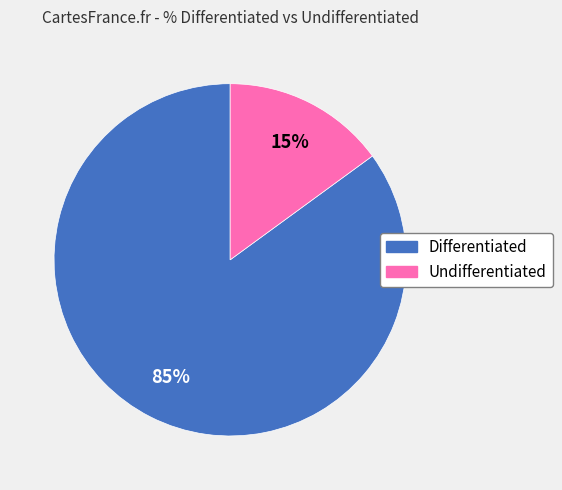

Between Differentiated and Undifferentiated, which is larger?

Differentiated